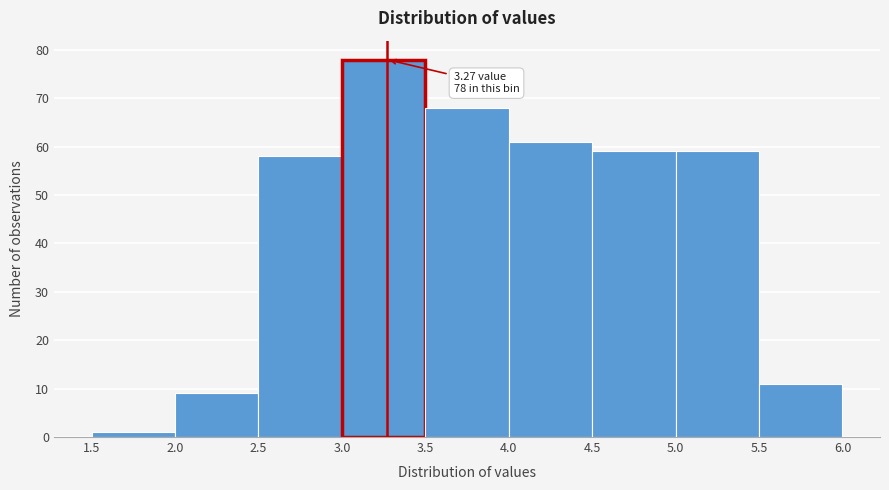

Which range on the x-axis has the tallest bar?

3.0 to 3.5